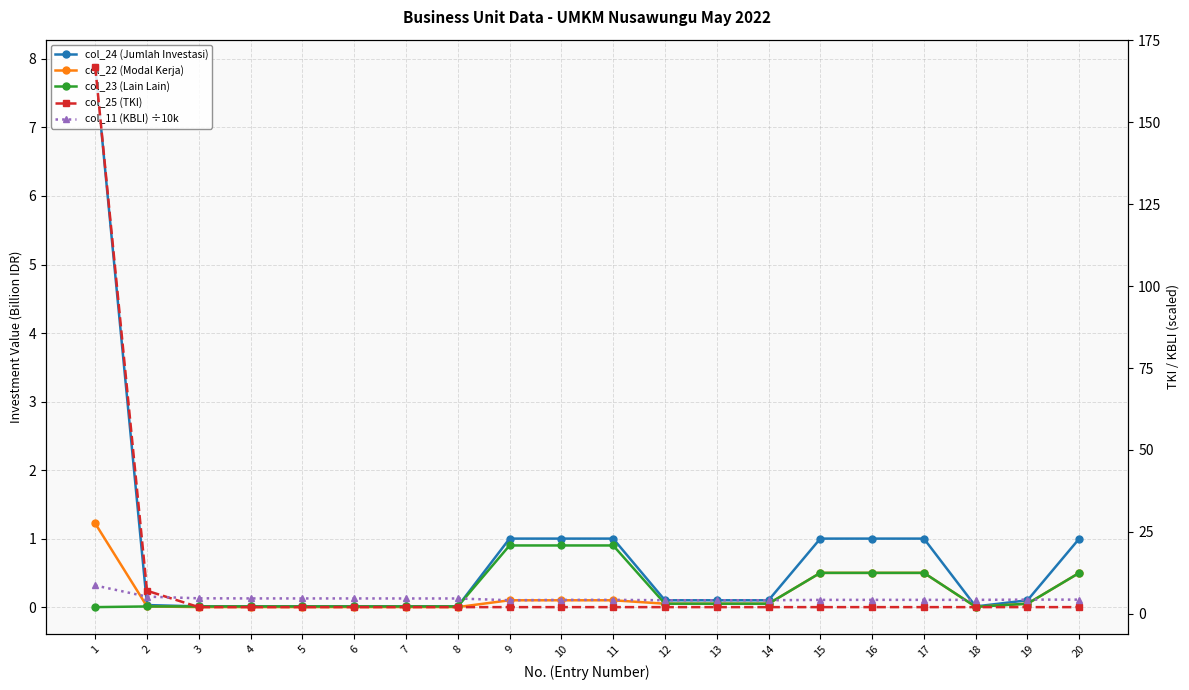

Between 14 and 19, which series saw the biggest shift?

col_11 (KBLI) ÷10k